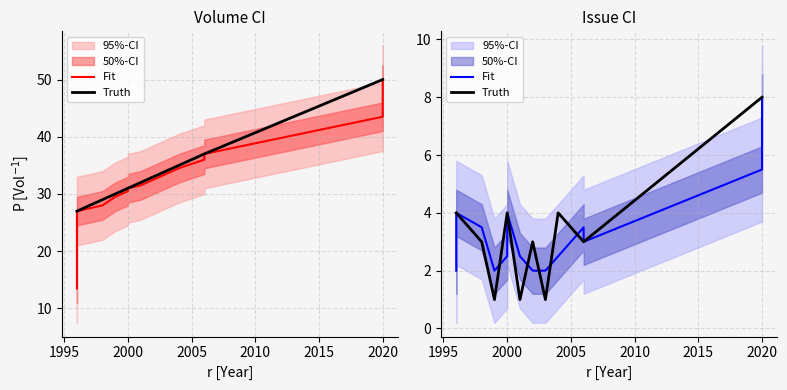

Between 2025 and 16, which series saw the biggest shift?

Fit